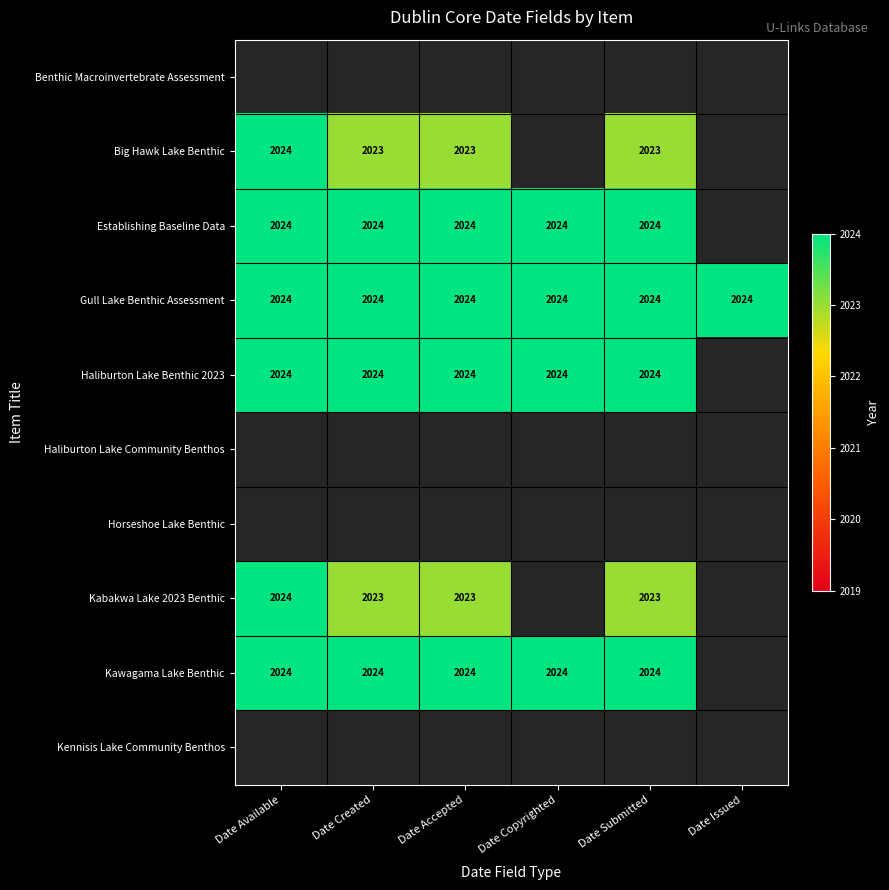

The Gull Lake Benthic Assessment series shows 2024 at Date Issued. True or false?

True